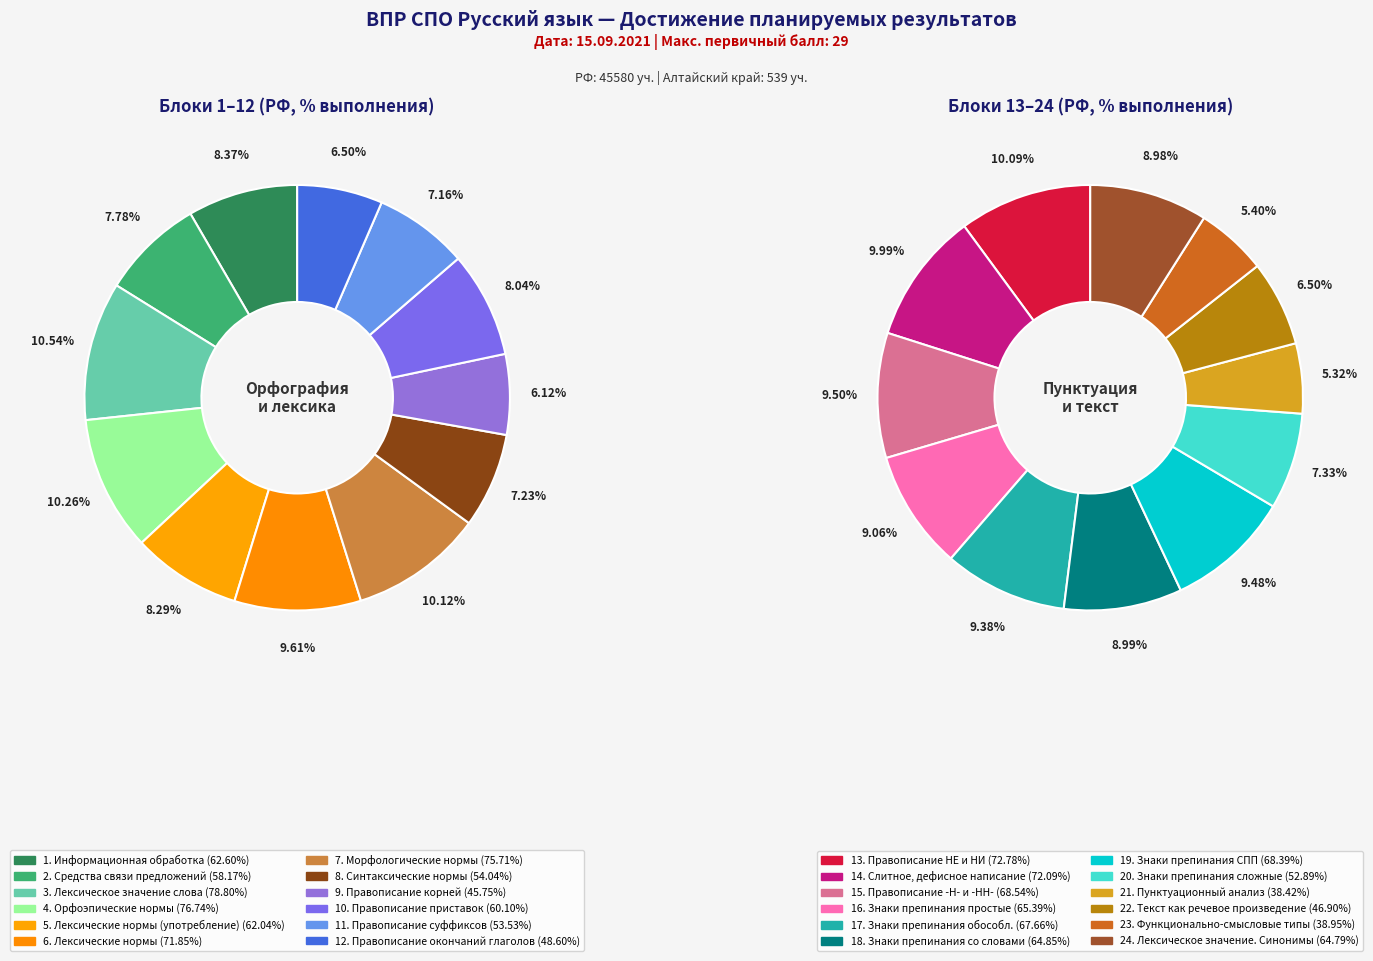

What portion of the pie excludes 6. Лексические нормы?

90.4%